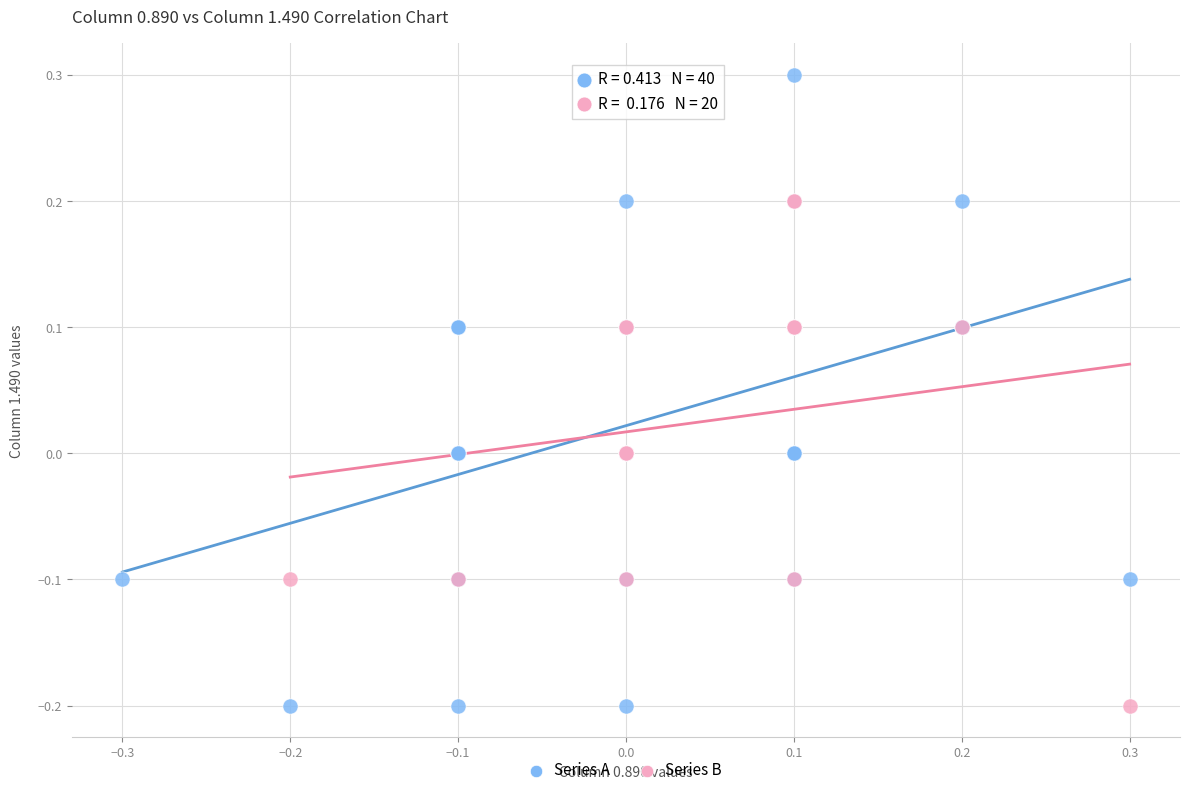

Which series has the widest spread of Y values?

Series A